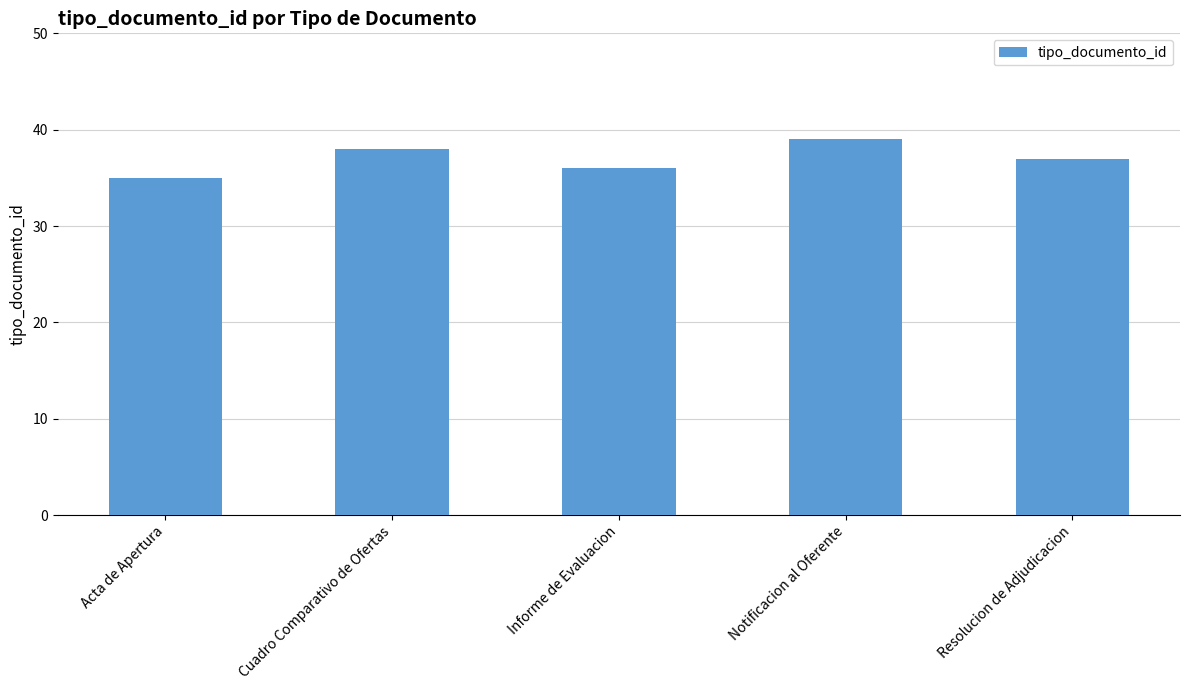

The value at Resolucion de Adjudicacion is 15. True or false?

False